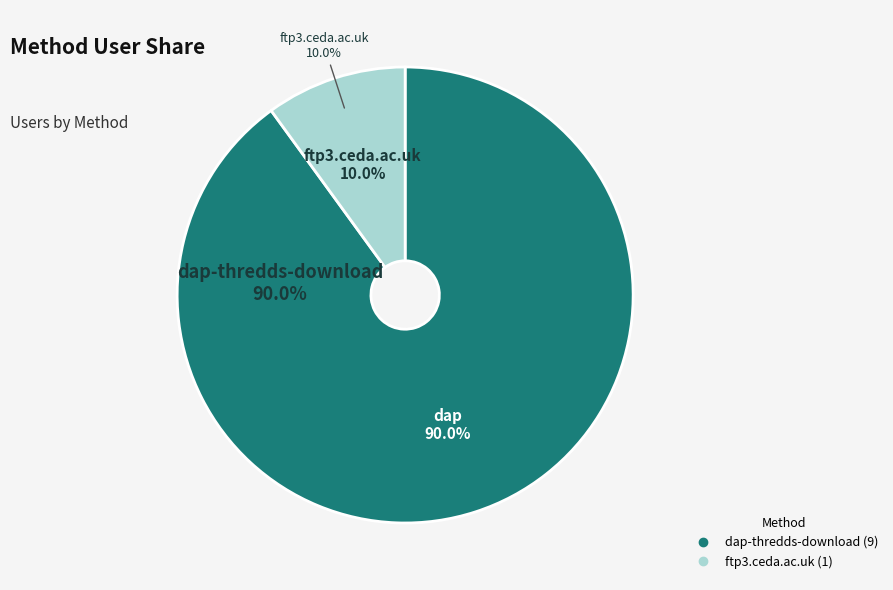

Rank the categories by value from highest to lowest.

dap-thredds-download, ftp3.ceda.ac.uk